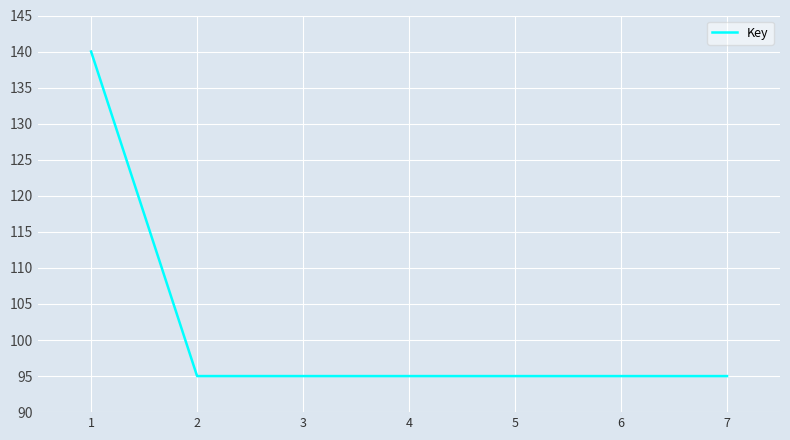

How many categories are shown in the chart?

7